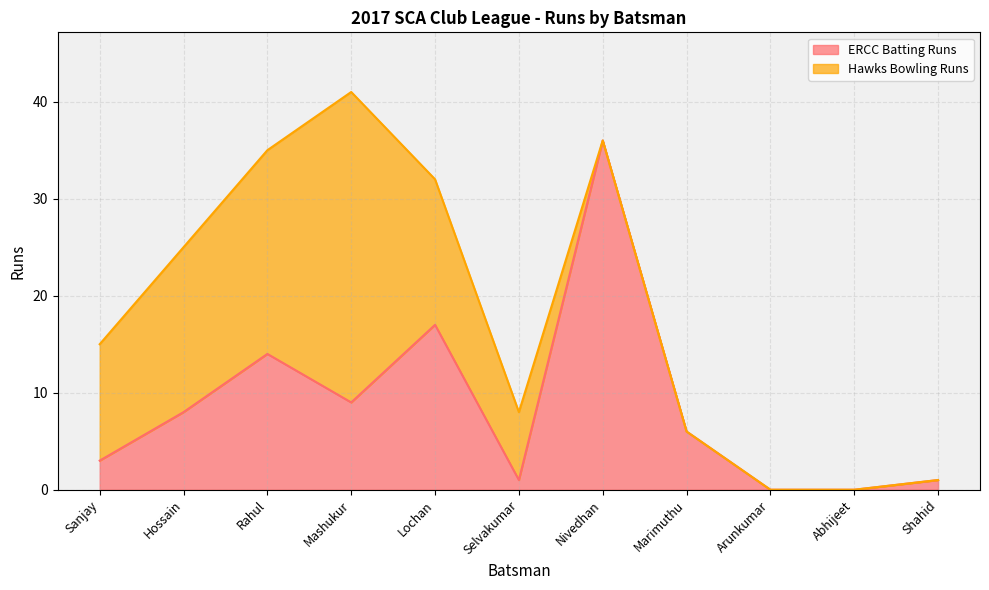

At which label does the data first exceed 6?

Hossain